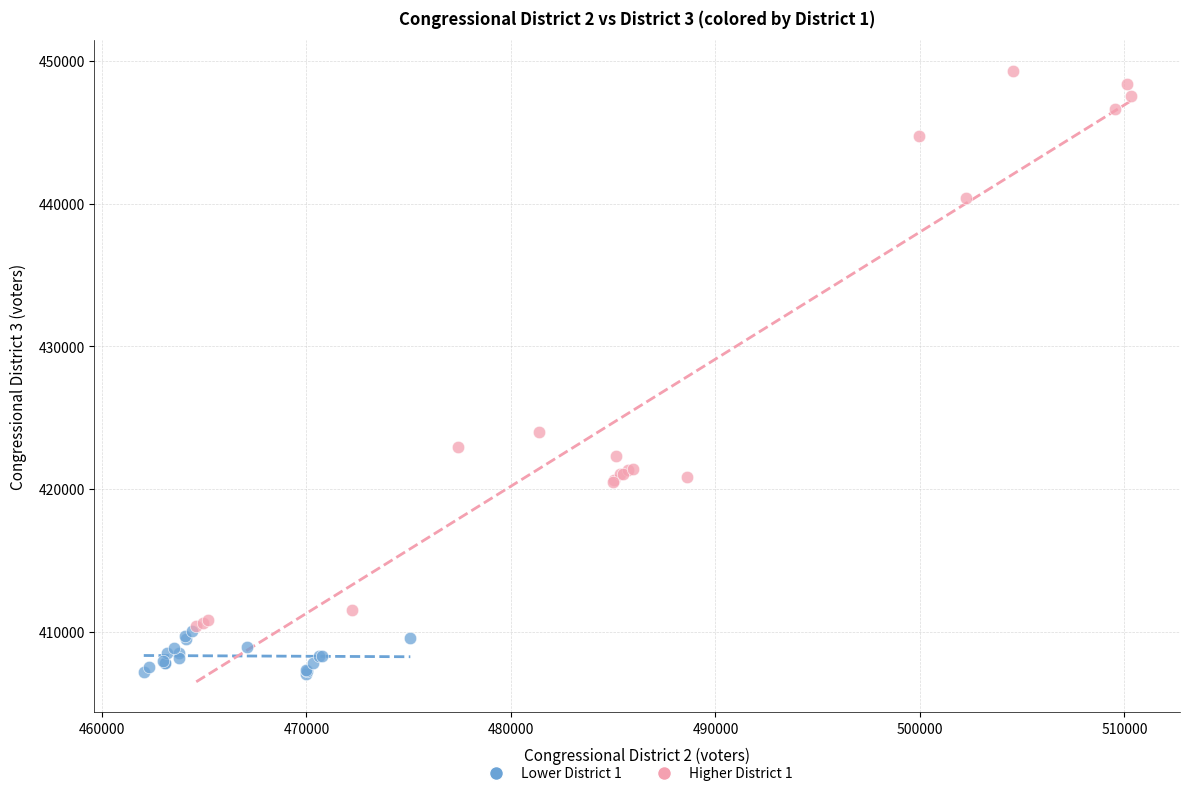

What are all the series names shown in the legend?

Lower District 1, Higher District 1